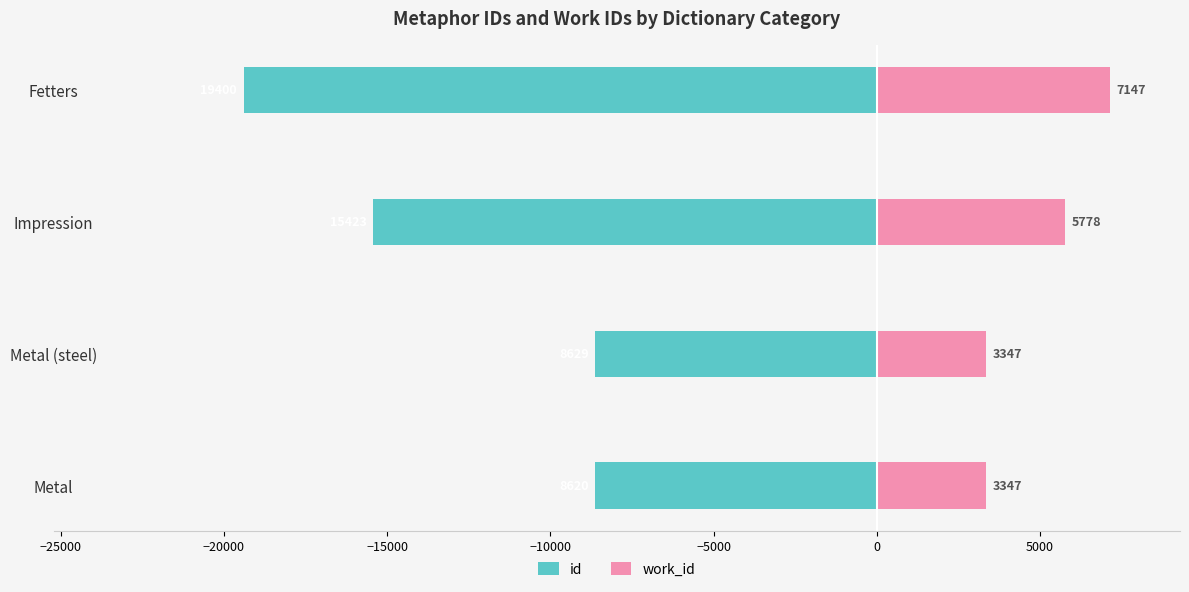

Rank the series by their average value, from lowest to highest.

id, work_id